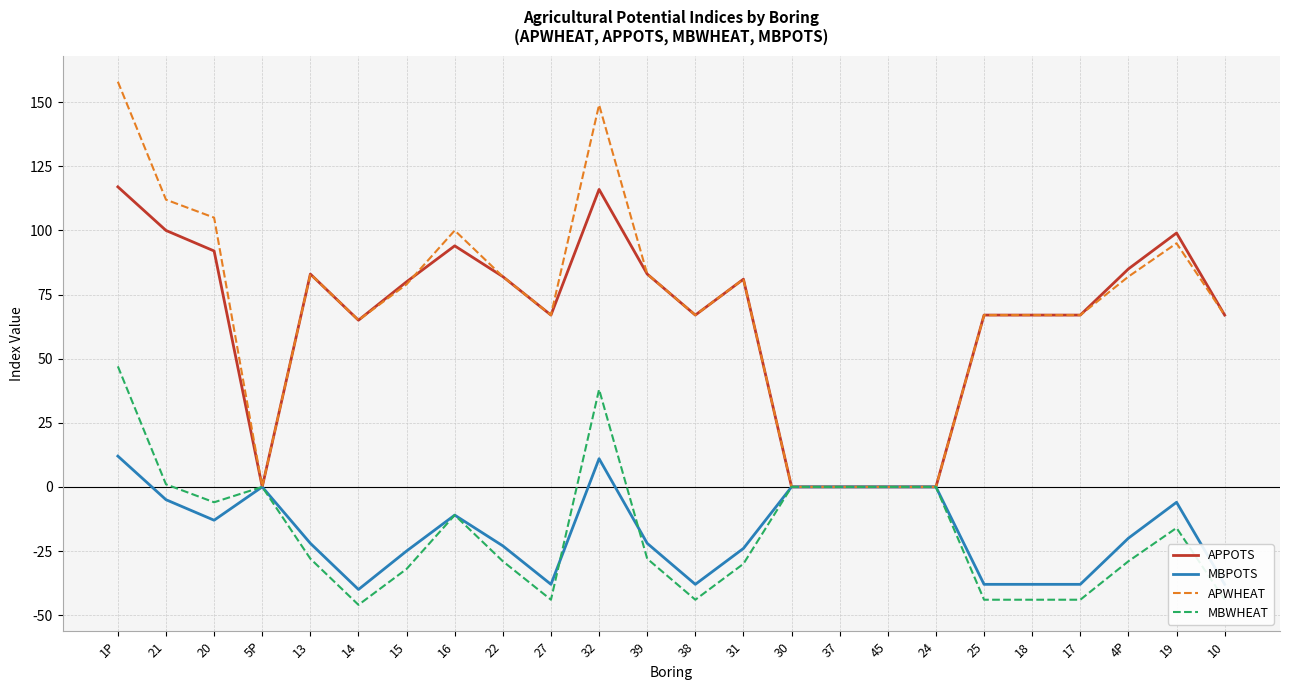

What is the minimum value for MBWHEAT?

-46